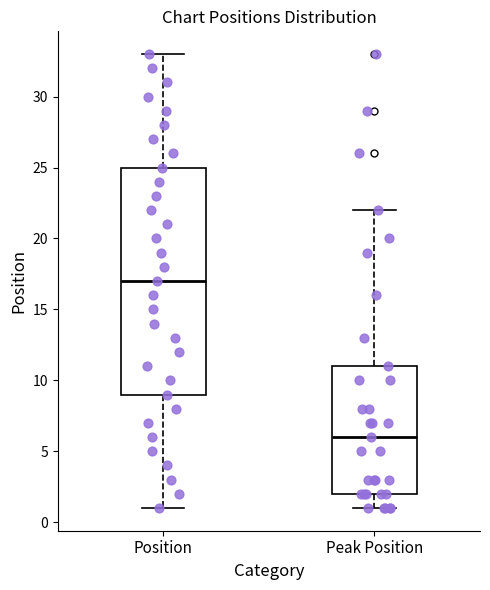

Which box is the tallest, from its lower edge to its upper edge?

Position